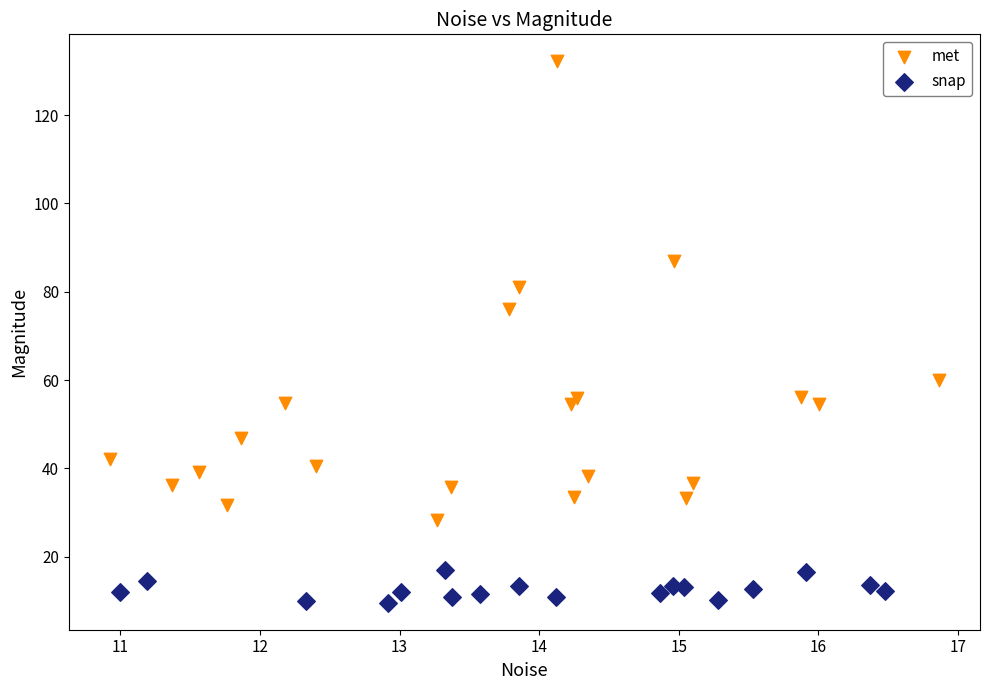

What are all the series names shown in the legend?

met, snap